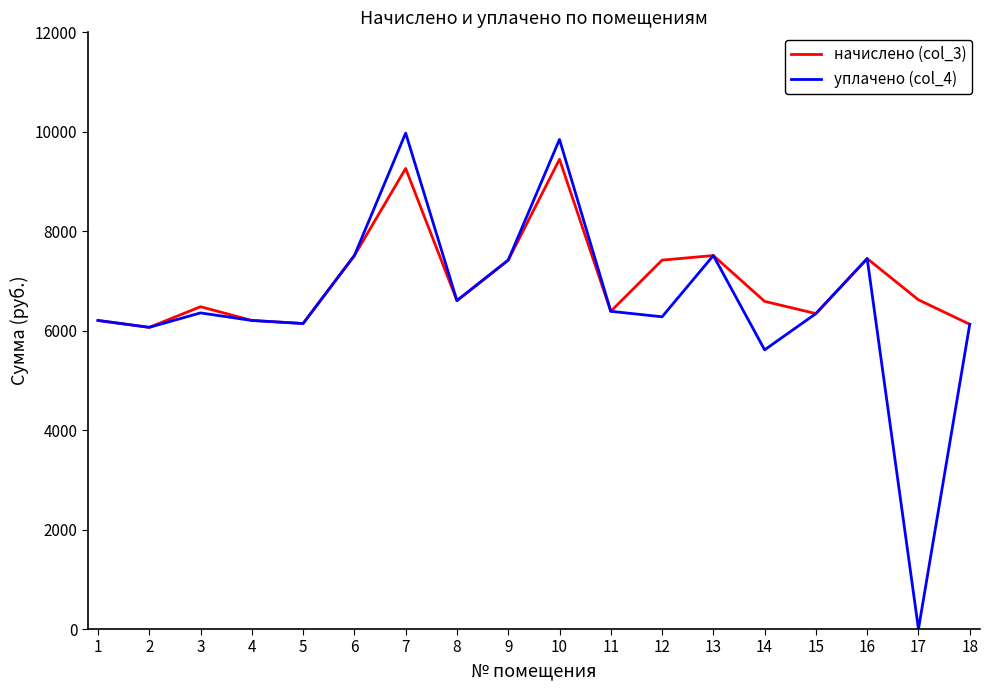

What is the difference between the second highest and second lowest values in the начислено (col_3) series?

3133.4